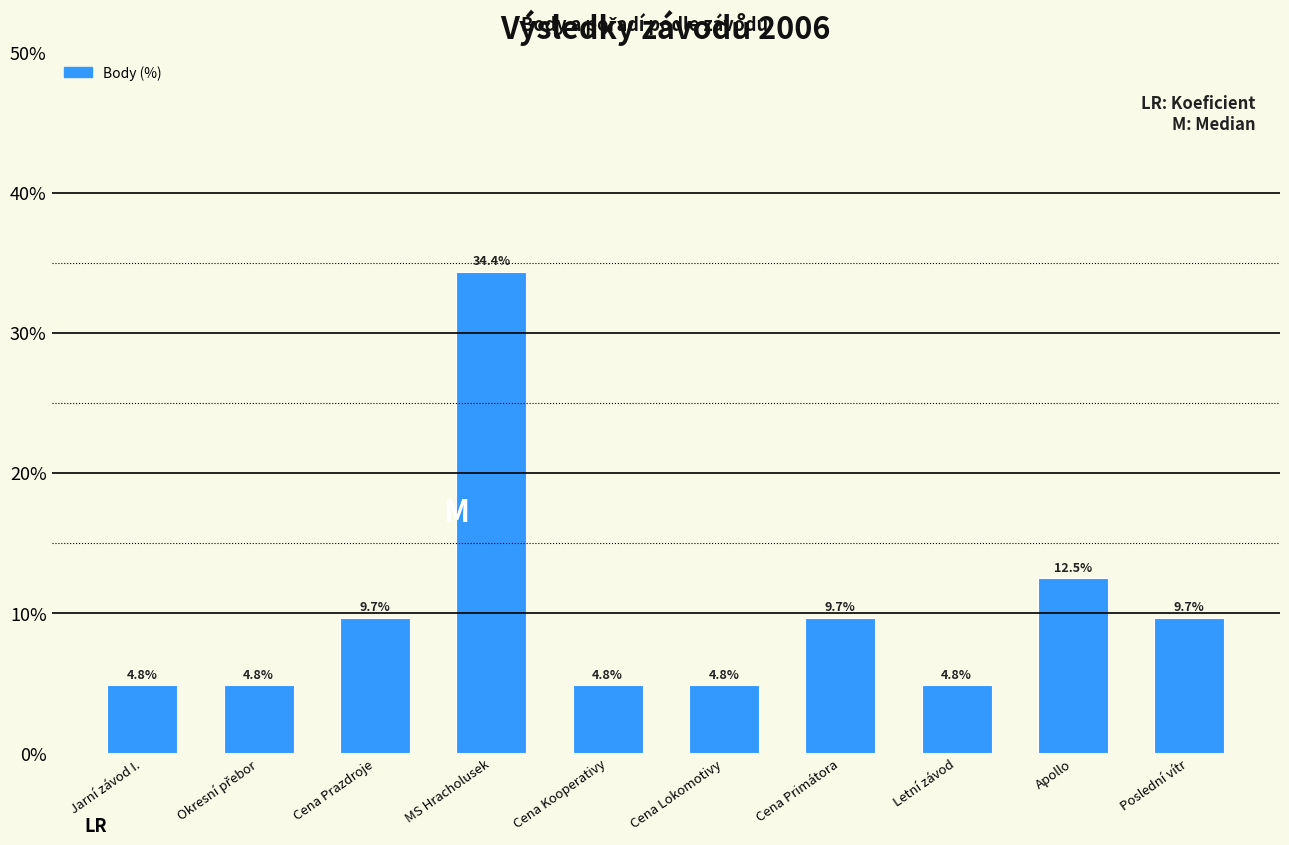

At which label is the value closest to 19?

Apollo